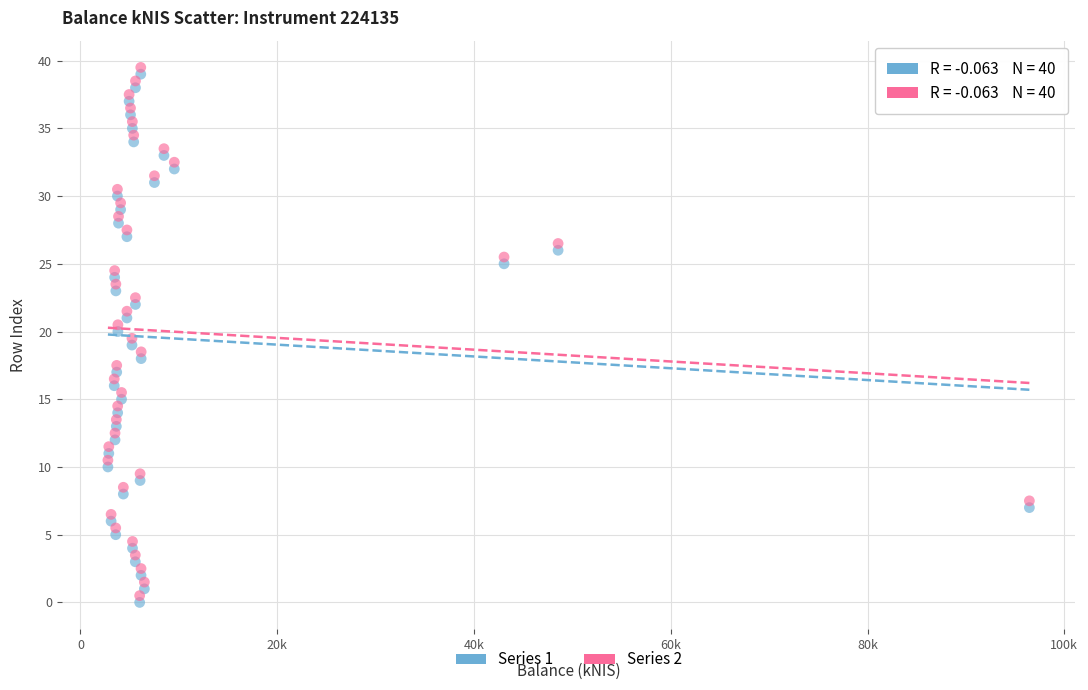

Across all data points, what is the range of Y values (max minus min)?

39.5